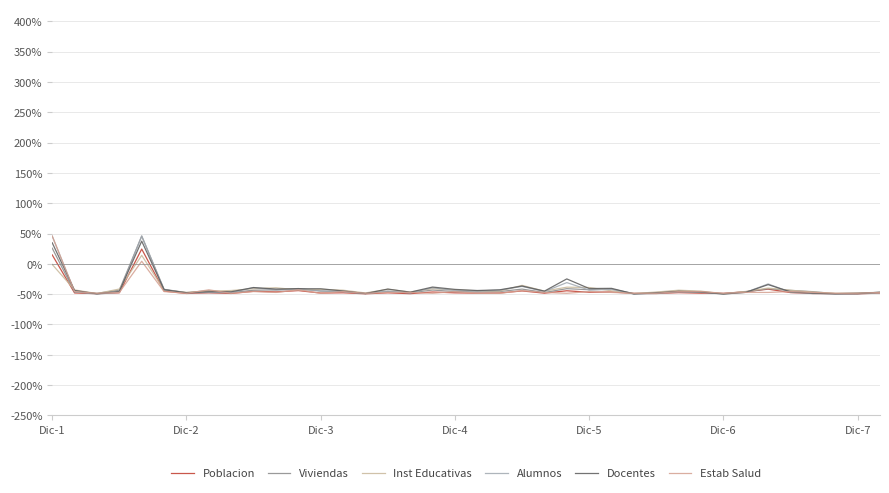

Does the chart have visible grid lines?

Yes